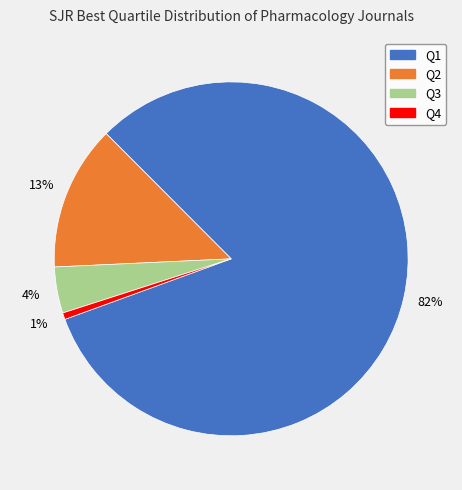

Rank the categories by value from highest to lowest.

Q1, Q2, Q3, Q4